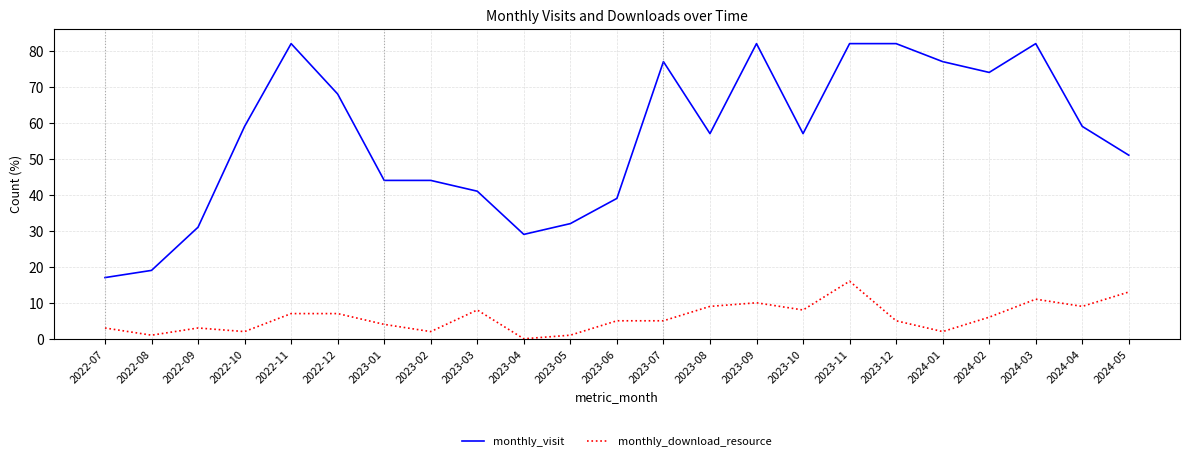

List the series in order of their peak value, lowest first.

monthly_download_resource, monthly_visit